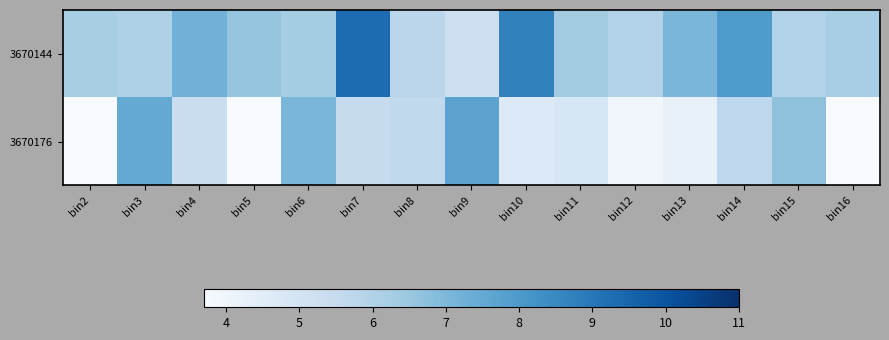

Reading left to right, extract all data points from this chart.

3670144: bin2=6.2	bin3=6.1	bin4=7.2	bin5=6.6	bin6=6.3	bin7=9.3	bin8=5.8	bin9=5.2	bin10=8.7	bin11=6.3	bin12=6.0	bin13=7.1	bin14=8.0	bin15=6.0	bin16=6.2
3670176: bin2=0.0	bin3=7.5	bin4=5.3	bin5=0.0	bin6=7.1	bin7=5.5	bin8=5.6	bin9=7.7	bin10=4.7	bin11=4.9	bin12=3.9	bin13=4.2	bin14=5.7	bin15=6.7	bin16=0.0